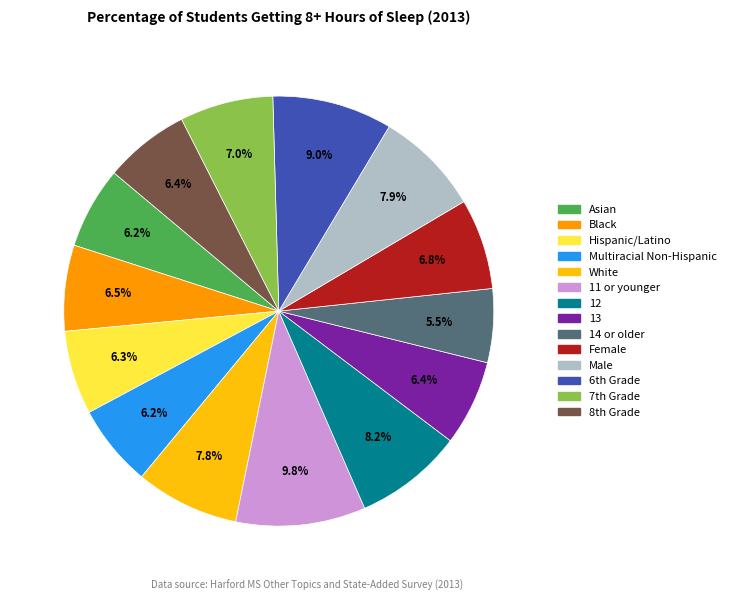

How many slices are in this pie chart?

14